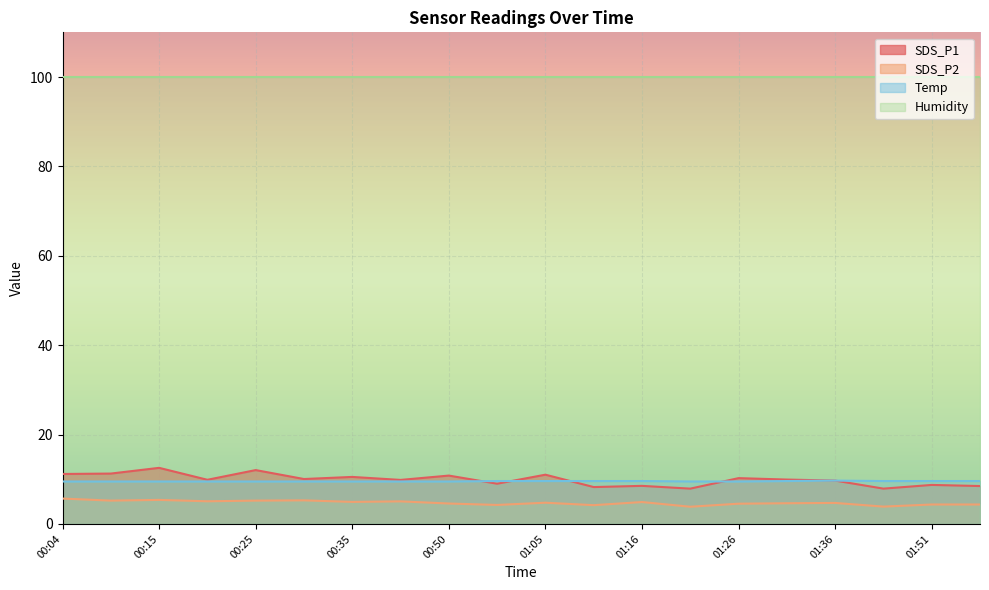

At how many categories does at least one series exceed 9?

20